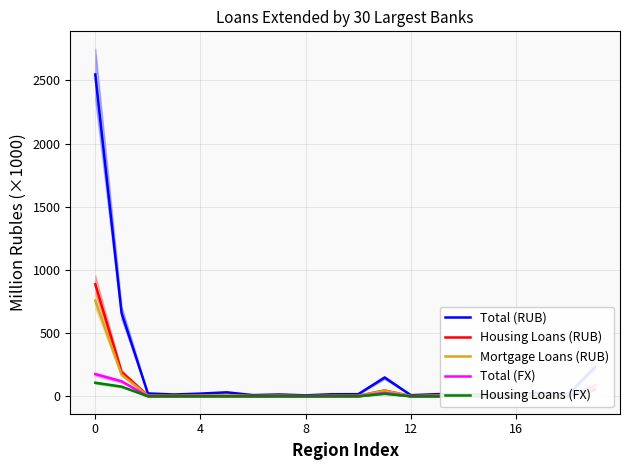

The value of Housing Loans (FX) at 16 is 0.2. True or false?

False